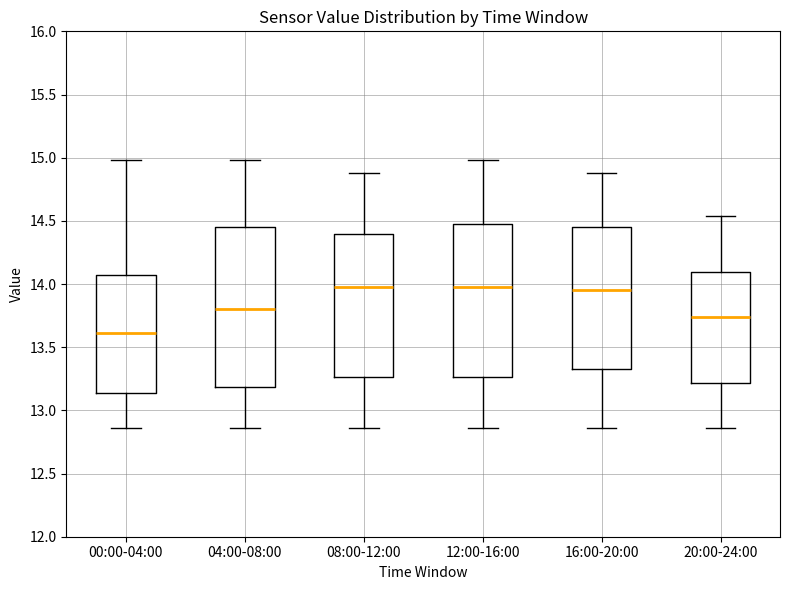

Where does the lower whisker of the box for 16:00-20:00 end on the y-axis? The values are not printed on the chart, so give them approximately, as read against the axis.

12.85